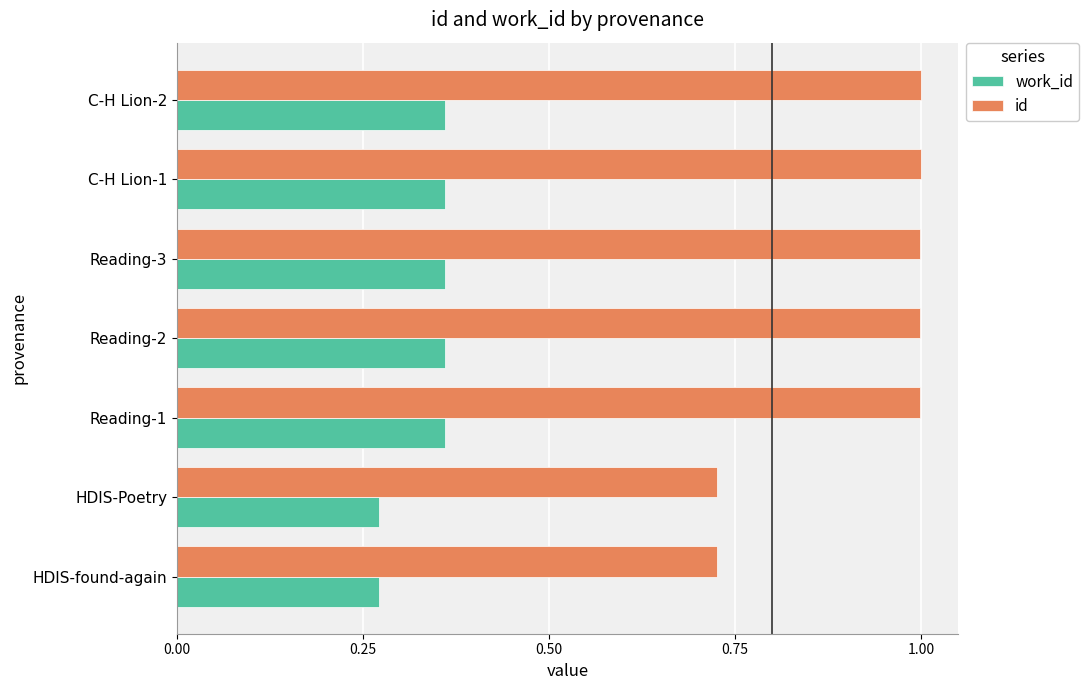

What is the sum of all work_id values?

2.3